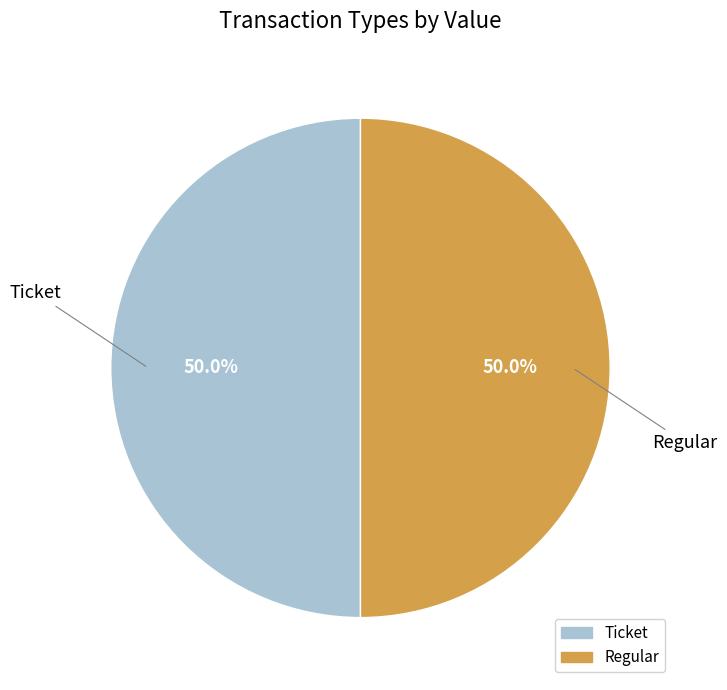

Combined, what portion of the pie is Ticket and Regular?

100.0%